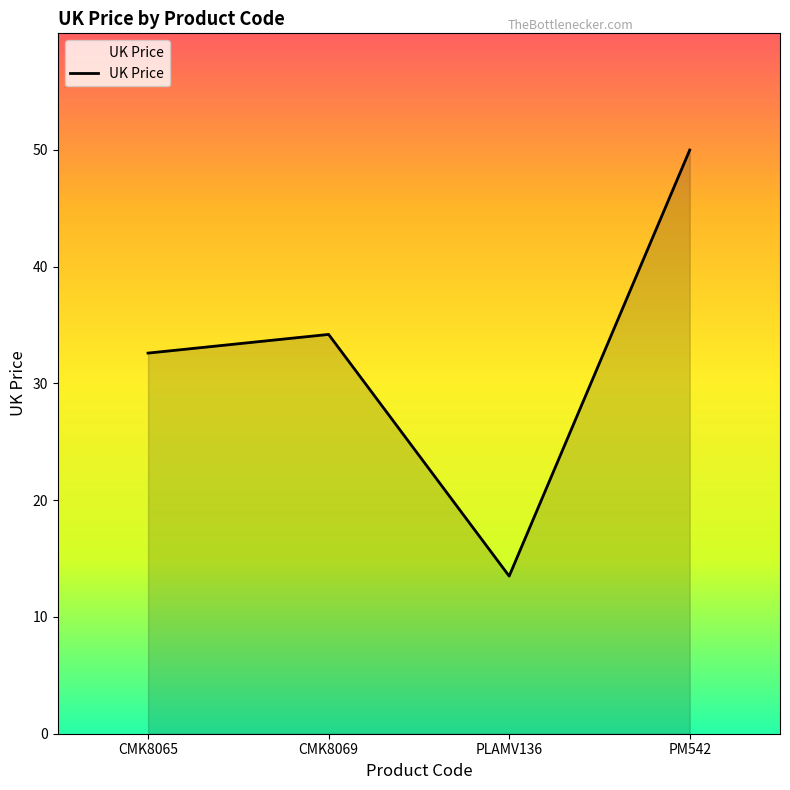

Read the value at CMK8069.

34.2